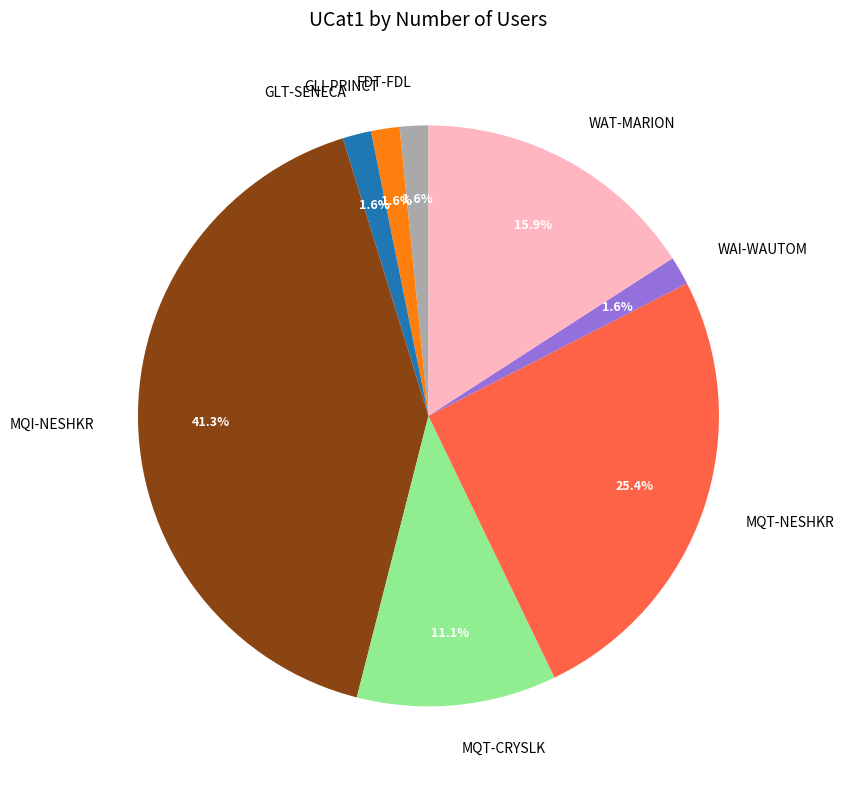

True or false: MQT-CRYSLK accounts for 11% of the total.

True